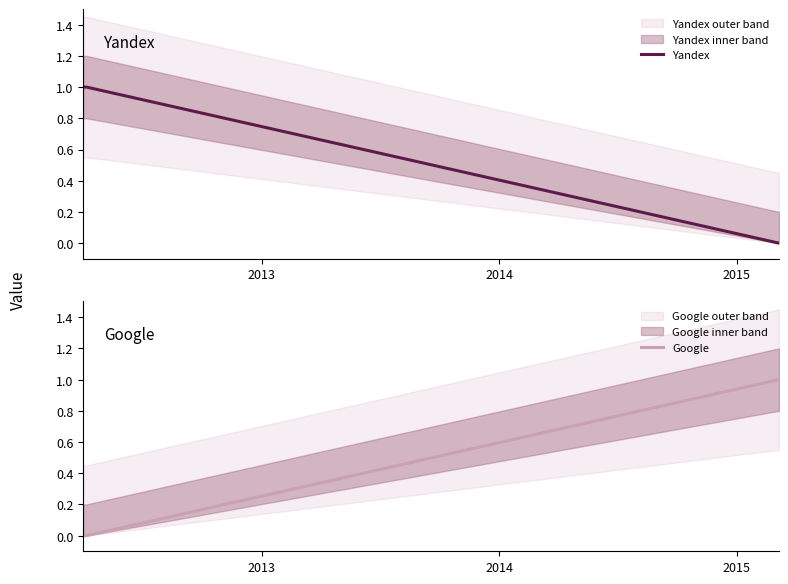

Count the number of data series in this chart.

2